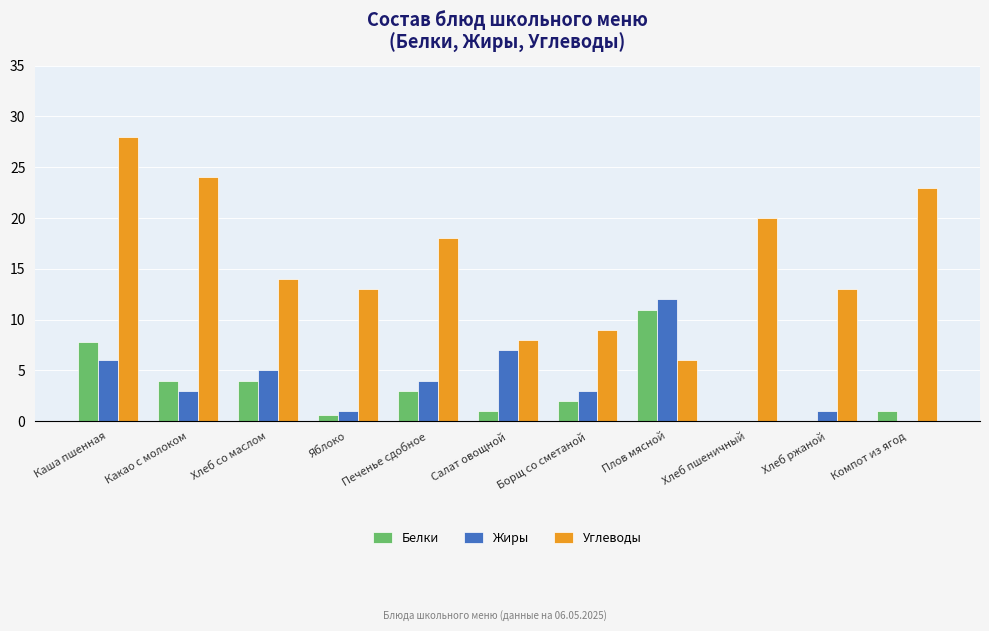

How many distinct data groups are displayed?

3